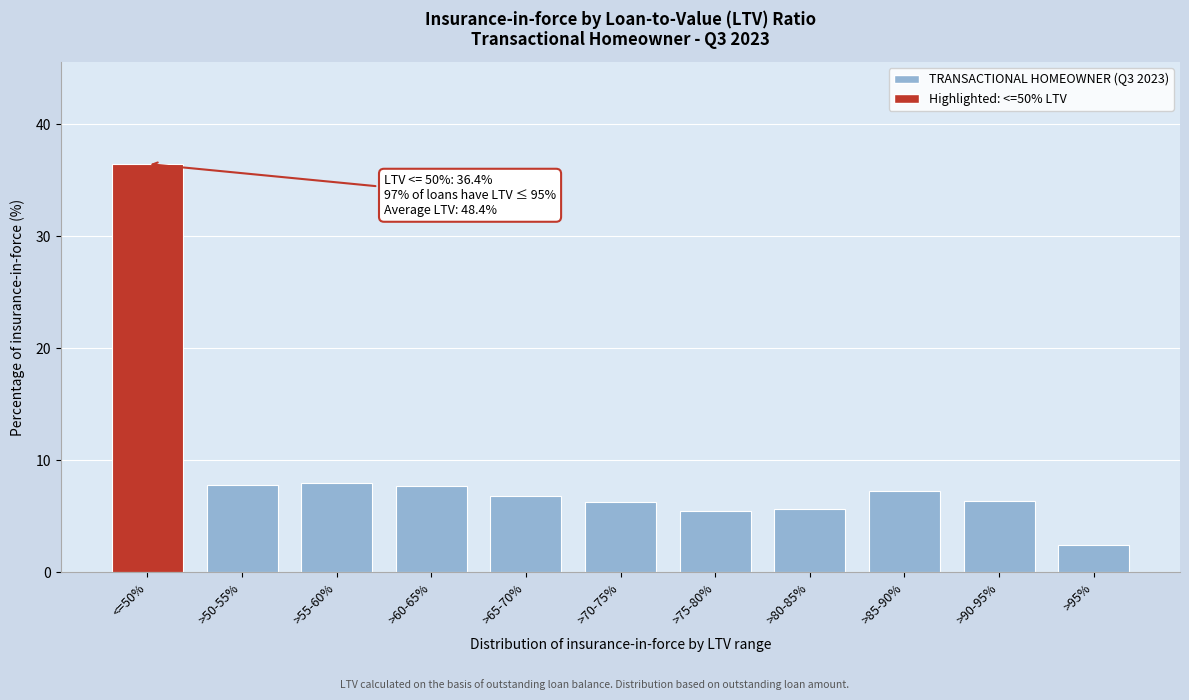

Approximately how many times larger is the value at >50-55% compared to >85-90%?

1.1